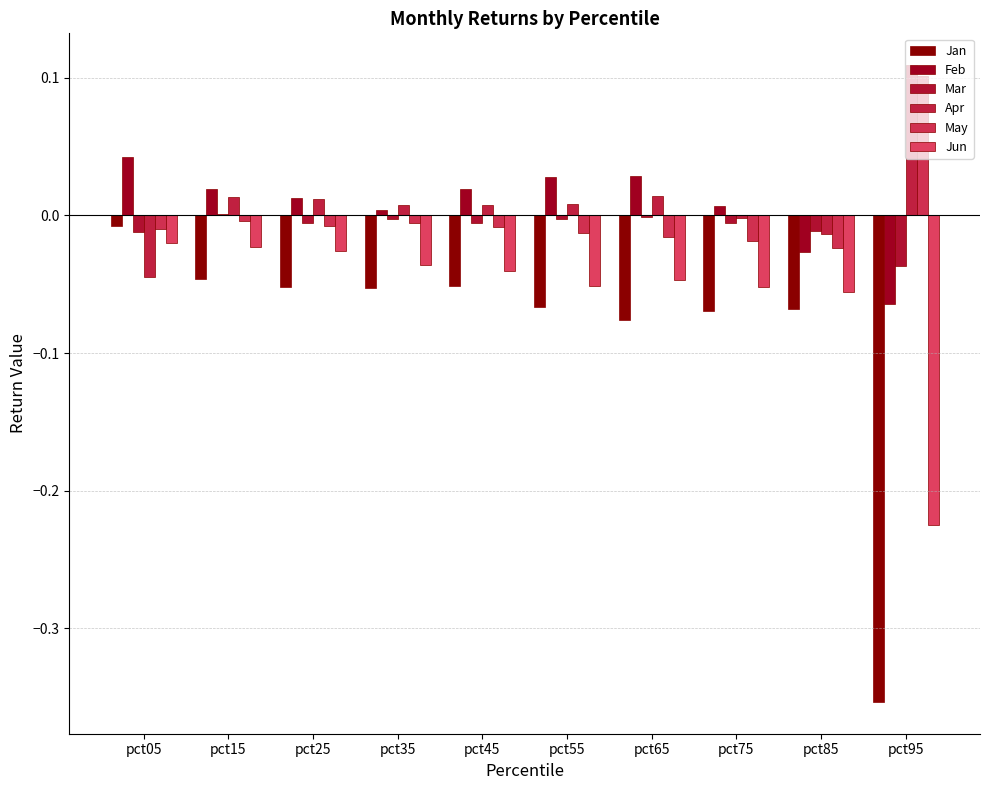

Is the value of May at pct15 greater than the value of Feb at pct75?

No